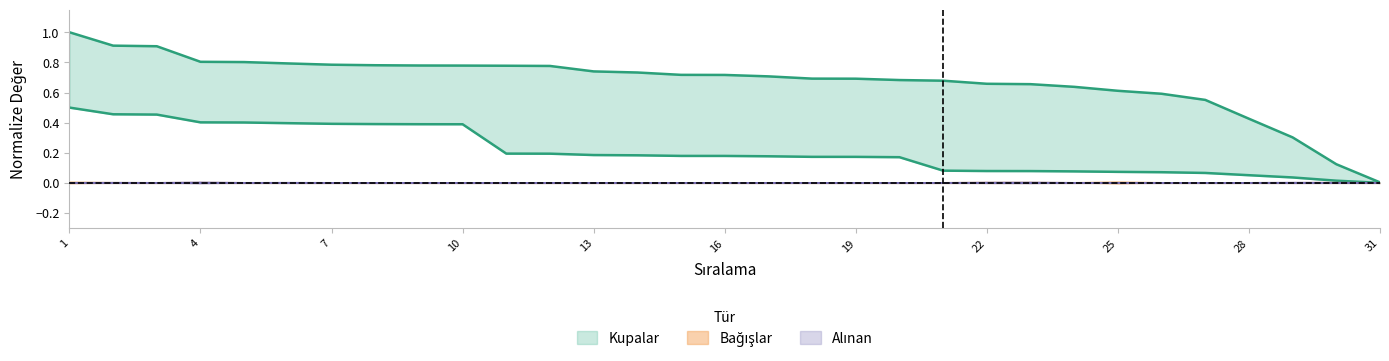

List the labels in order of Katkı value, smallest first.

31, 30, 29, 28, 27, 26, 25, 24, 23, 22, 21, 20, 19, 18, 17, 16, 15, 14, 13, 12, 11, 10, 9, 8, 7, 6, 5, 4, 3, 2, 1